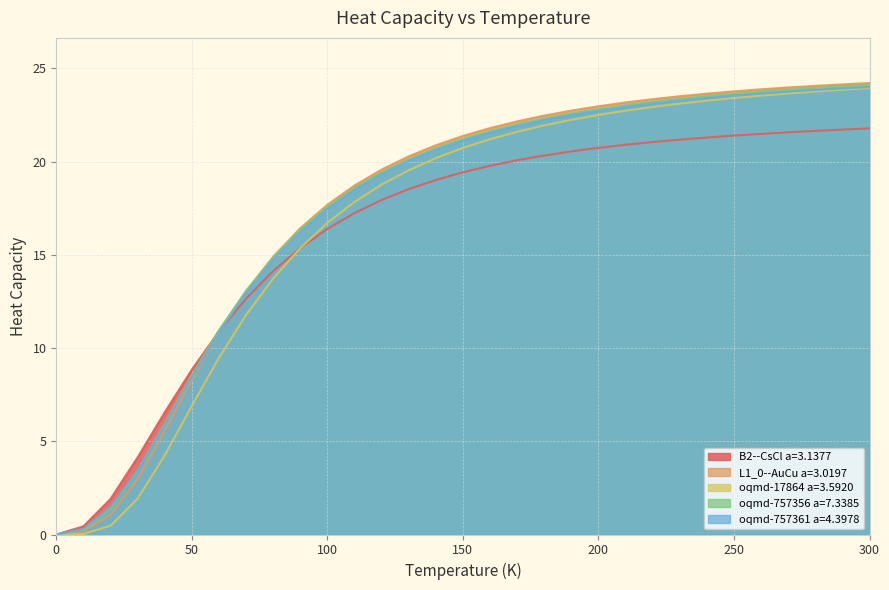

How many values in the L1_0--AuCu a=3.0197 series are below 21?

15